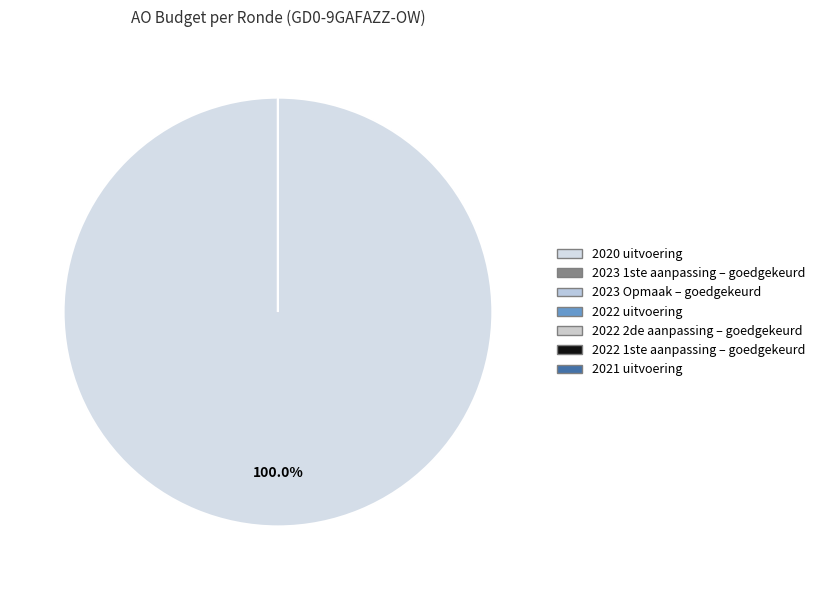

Which slice represents more than half of the pie?

2020 uitvoering